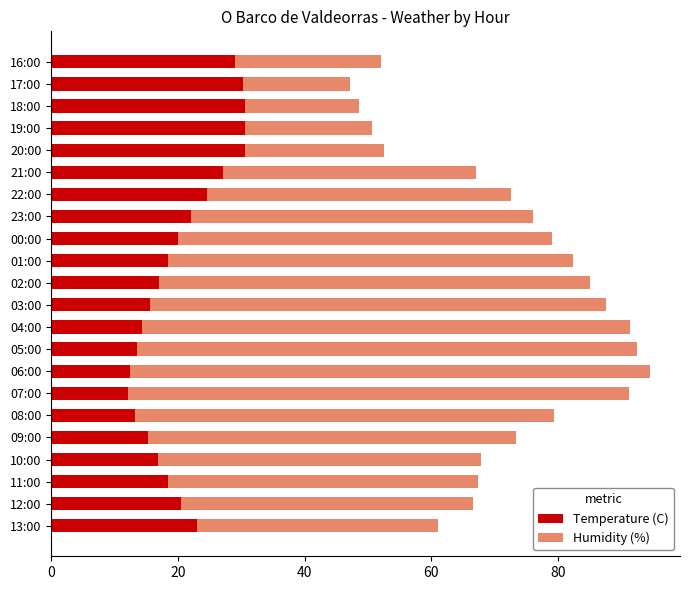

What is the total value across all series at 03:00?

87.6